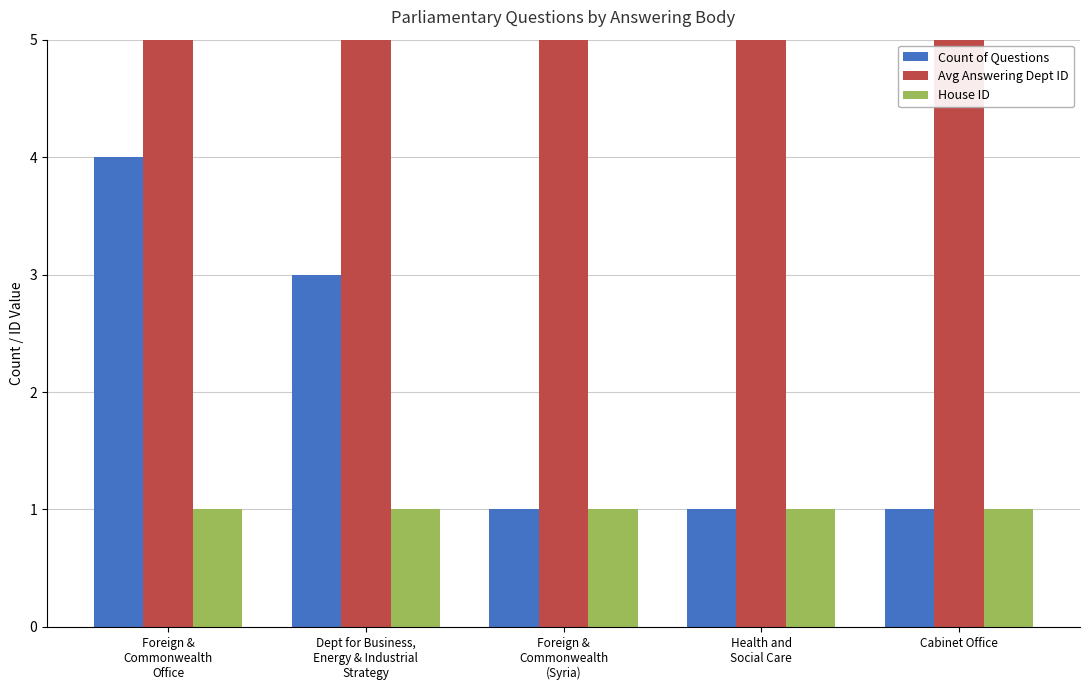

Reading left to right, transcribe all the data shown in this chart.

Count of Questions: Foreign &
Commonwealth
Office=4	Dept for Business,
Energy & Industrial
Strategy=3	Foreign &
Commonwealth
(Syria)=1	Health and
Social Care=1	Cabinet Office=1
Avg Answering Dept ID: Foreign &
Commonwealth
Office=16	Dept for Business,
Energy & Industrial
Strategy=201	Foreign &
Commonwealth
(Syria)=16	Health and
Social Care=17	Cabinet Office=53
House ID: Foreign &
Commonwealth
Office=1	Dept for Business,
Energy & Industrial
Strategy=1	Foreign &
Commonwealth
(Syria)=1	Health and
Social Care=1	Cabinet Office=1